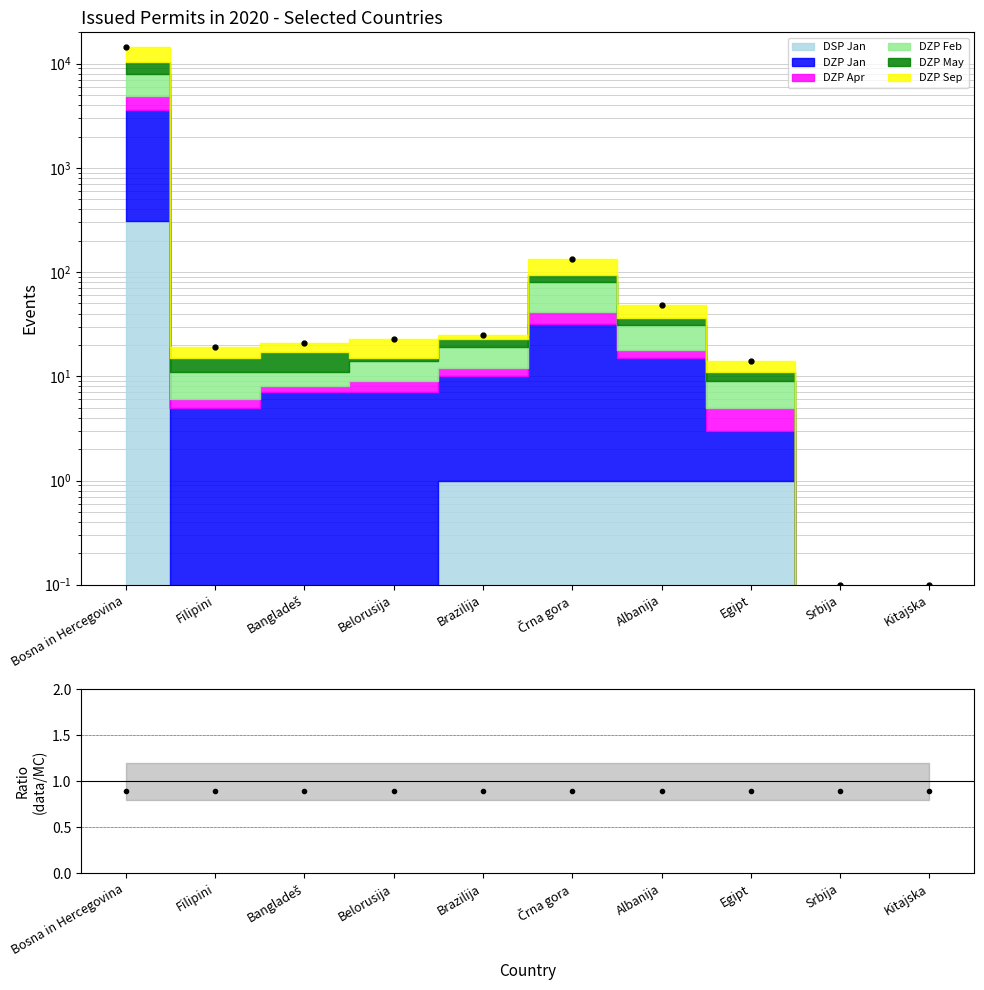

What is the label of the 8th point from the left?

Egipt